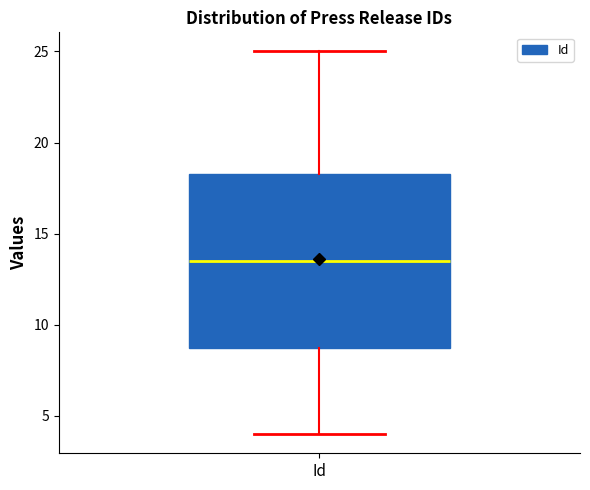

Read this box plot against the y-axis: the position of the median line, the range covered by the box, and the ends of both whiskers. The values are not printed on the chart, so give them approximately, as read against the axis.

median 13.5, box 9.0 to 18.5, whiskers 4.0 to 25.0